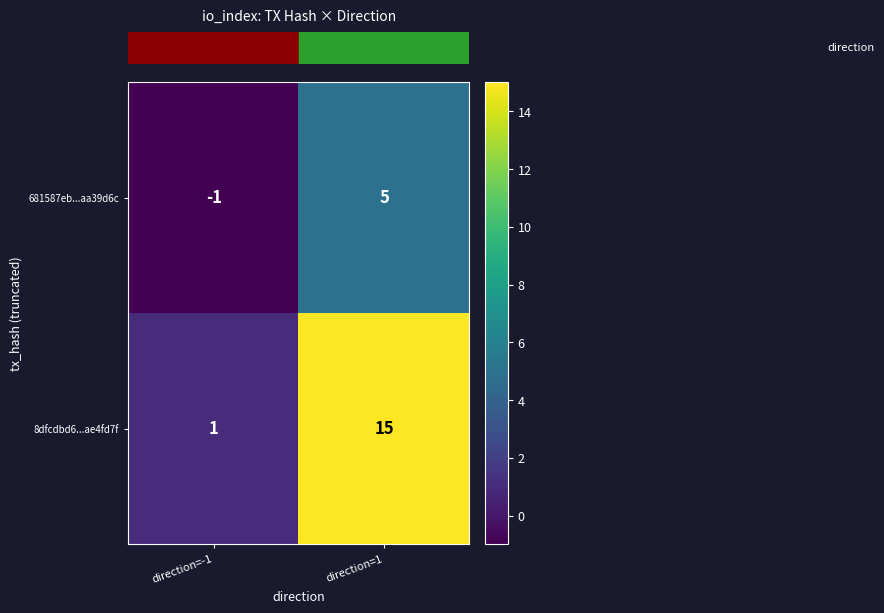

Reading left to right, extract all data points from this chart.

681587eb...aa39d6c: -1	5
8dfcdbd6...ae4fd7f: 1	15